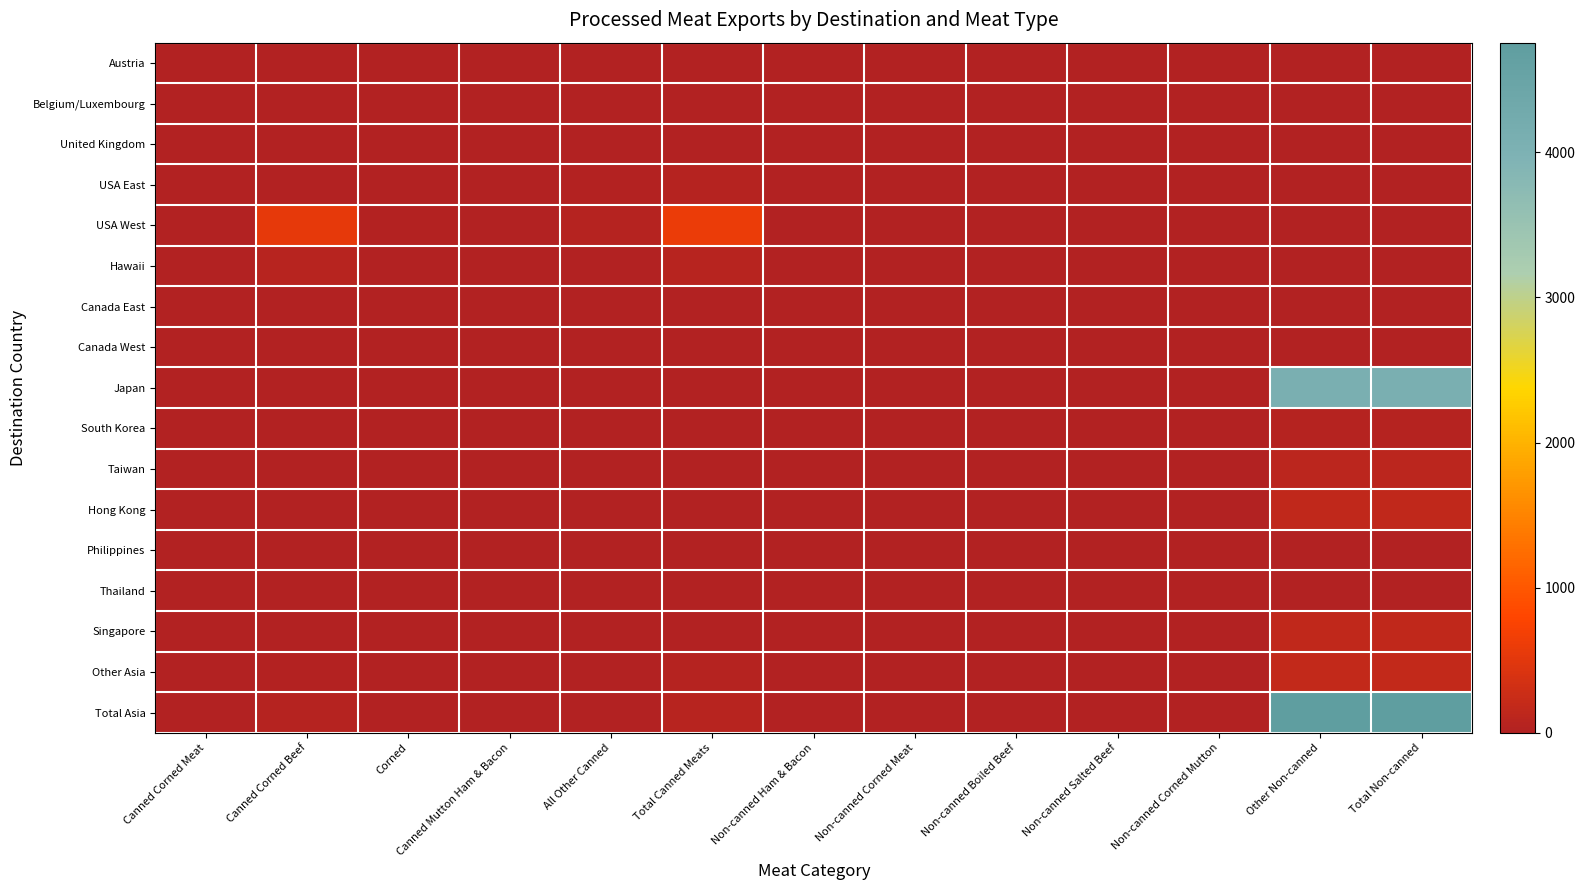

At how many categories does at least one series exceed 4482?

2